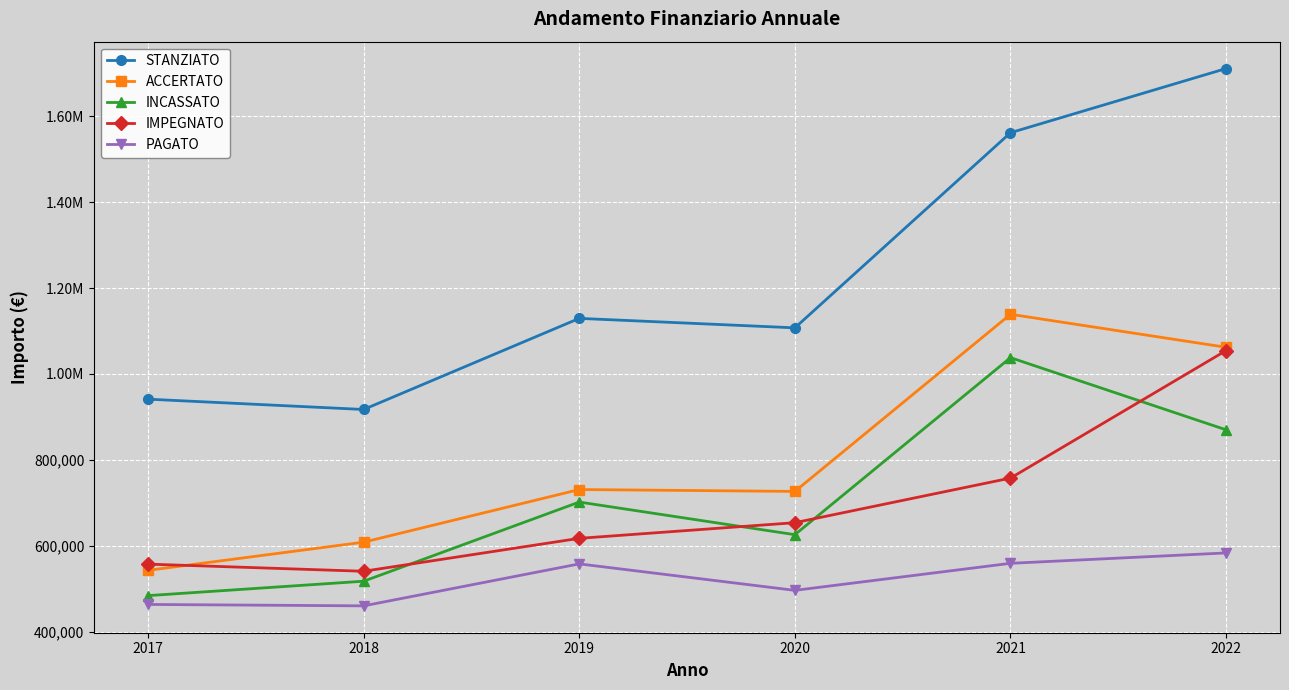

Reading left to right, transcribe all the data shown in this chart.

STANZIATO: 941286.3	917263.8	1129499.4	1107455.3	1561966.9	1711491.8
ACCERTATO: 542568.2	608207.9	730784.5	726438.2	1139023.8	1062155.4
INCASSATO: 483670.6	517246.3	701618.2	625620.0	1037986.9	869893.1
IMPEGNATO: 557048.9	540395.4	617127.7	653564.8	757471.0	1054585.0
PAGATO: 463126.2	459826.6	557595.6	495923.8	558922.8	583132.4